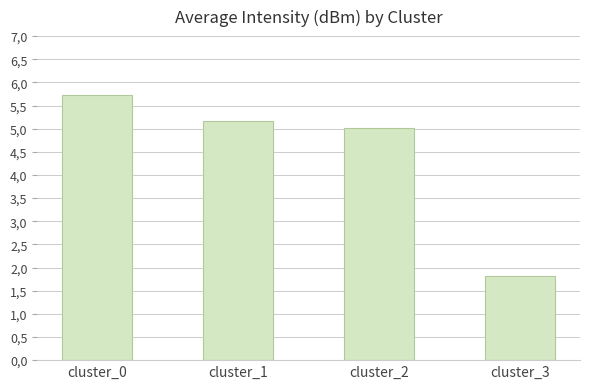

Rank the categories by value from highest to lowest.

cluster_0, cluster_1, cluster_2, cluster_3